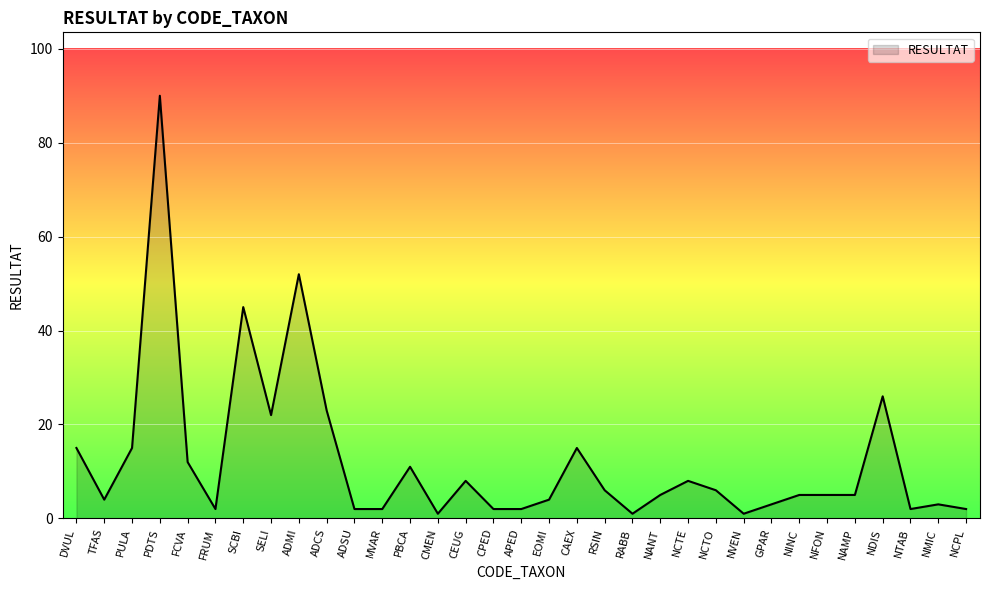

What position from the right is CEUG?

19